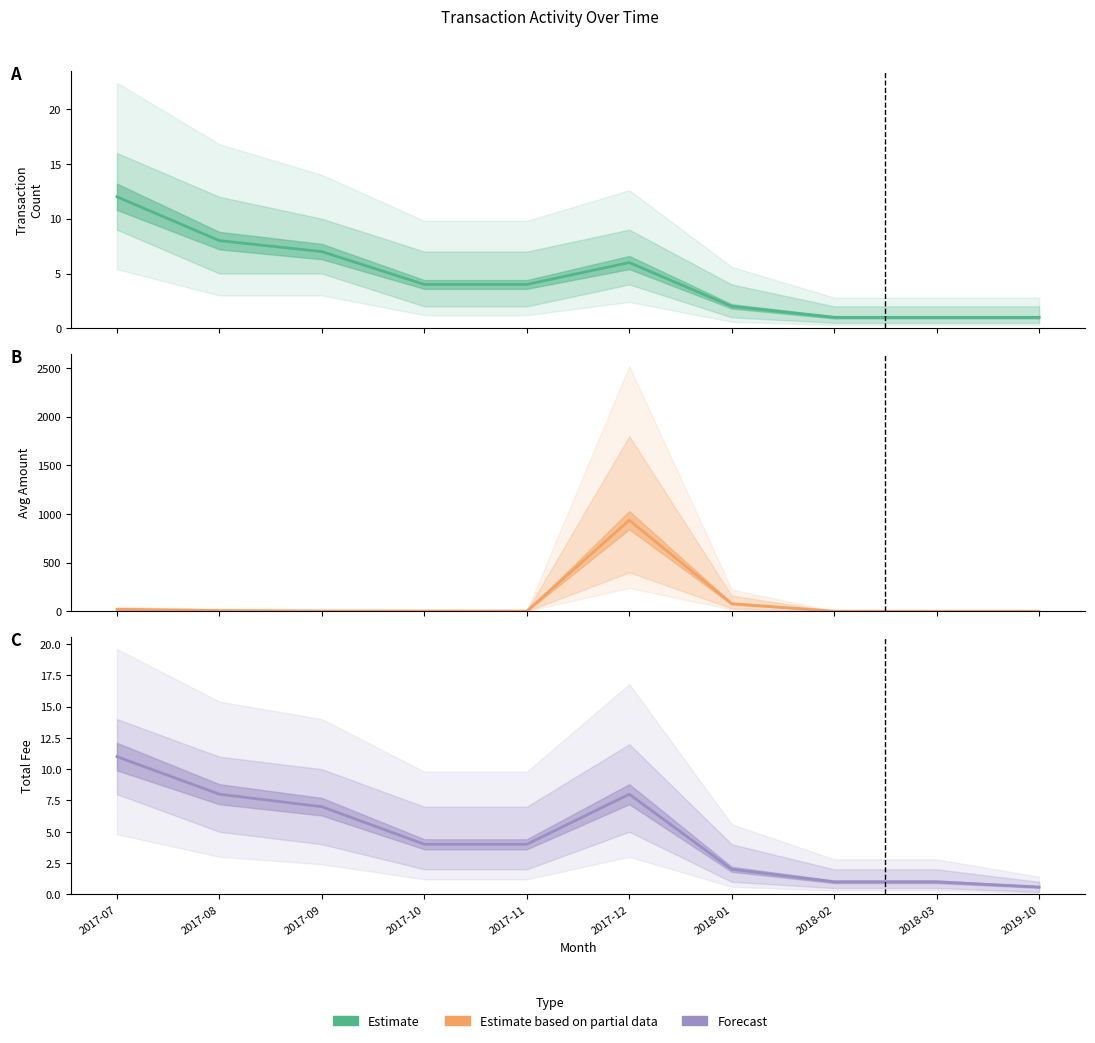

Reading right to left, what are all the values shown in this chart?

Transaction Count: 2019-10=1.0	2018-03=1.0	2018-02=1.0	2018-01=2.0	2017-12=6.0	2017-11=4.0	2017-10=4.0	2017-09=7.0	2017-08=8.0	2017-07=12.0
Avg Amount: 2019-10=0.0	2018-03=0.0	2018-02=1.1	2018-01=78.1	2017-12=936.3	2017-11=1.7	2017-10=3.2	2017-09=3.6	2017-08=7.4	2017-07=20.2
Total Fee: 2019-10=0.6	2018-03=1.0	2018-02=1.0	2018-01=2.0	2017-12=8.0	2017-11=4.0	2017-10=4.0	2017-09=7.0	2017-08=8.0	2017-07=11.0